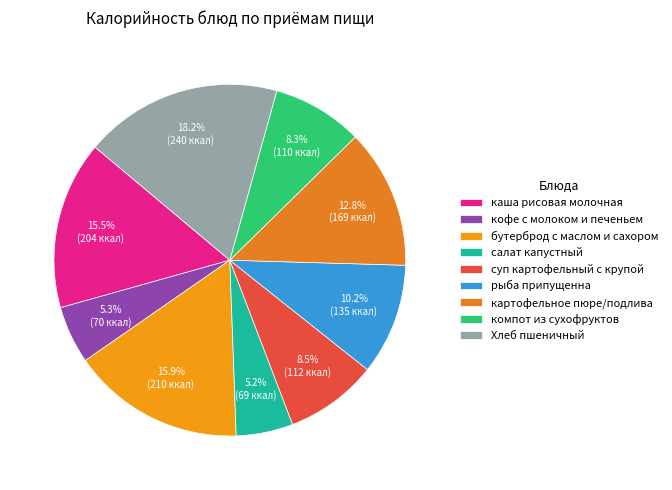

The картофельное пюре/подлива slice represents 1% of the pie. True or false?

False